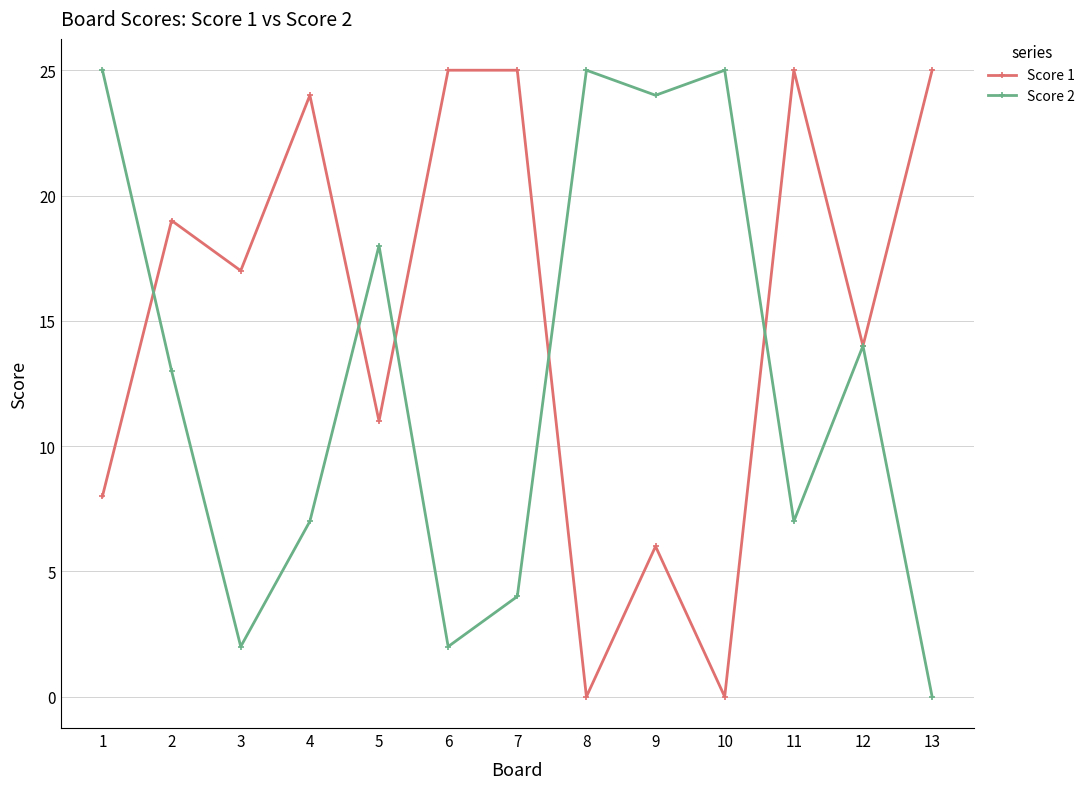

At which label is Score 2 closest to 12?

2